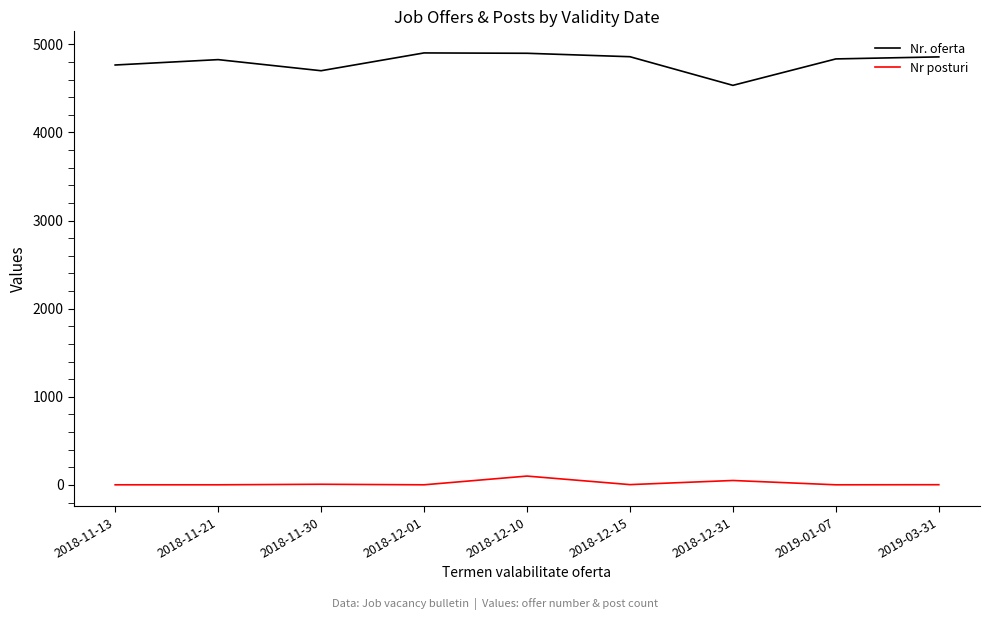

Is it true that Nr. oferta equals 6233 at 2018-11-13?

False